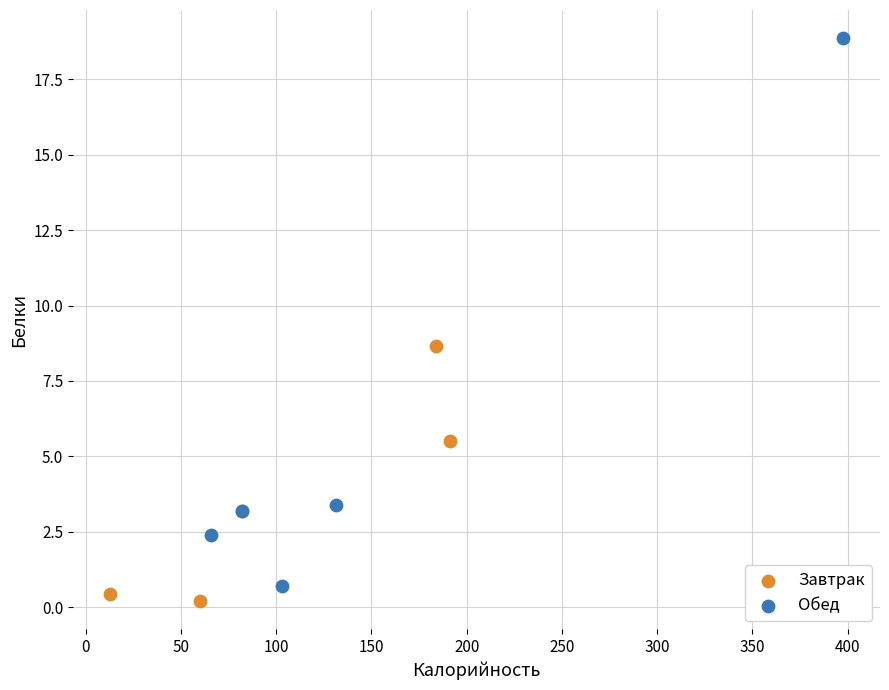

Which series has the widest spread of Y values?

Обед